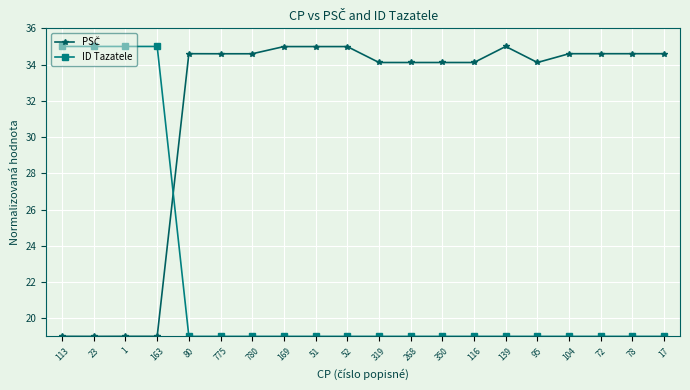

What is the total value across all series at 51?

54.0